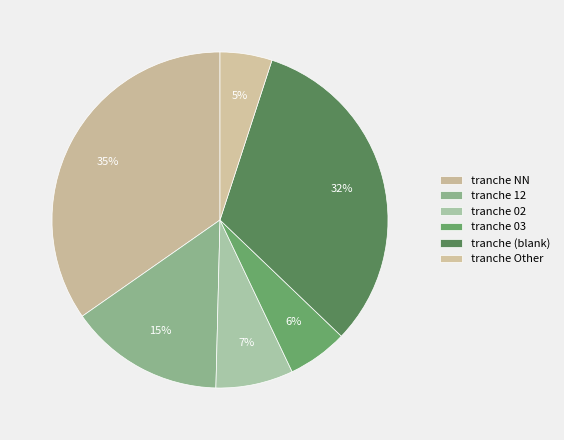

Count the number of slices in the pie.

6